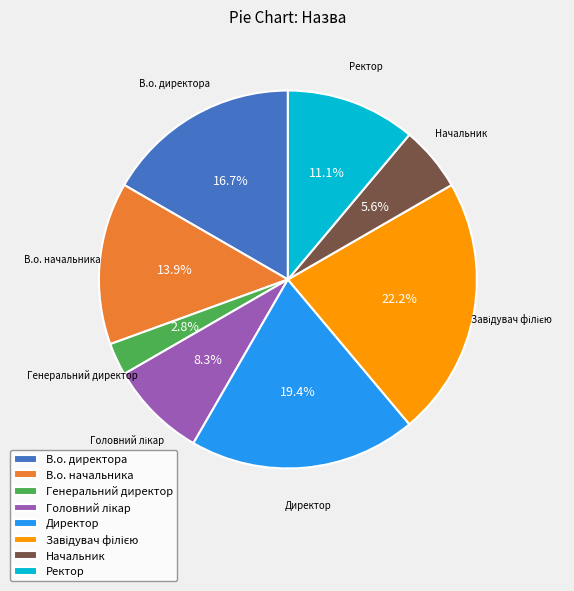

Is Начальник the majority of the pie?

No